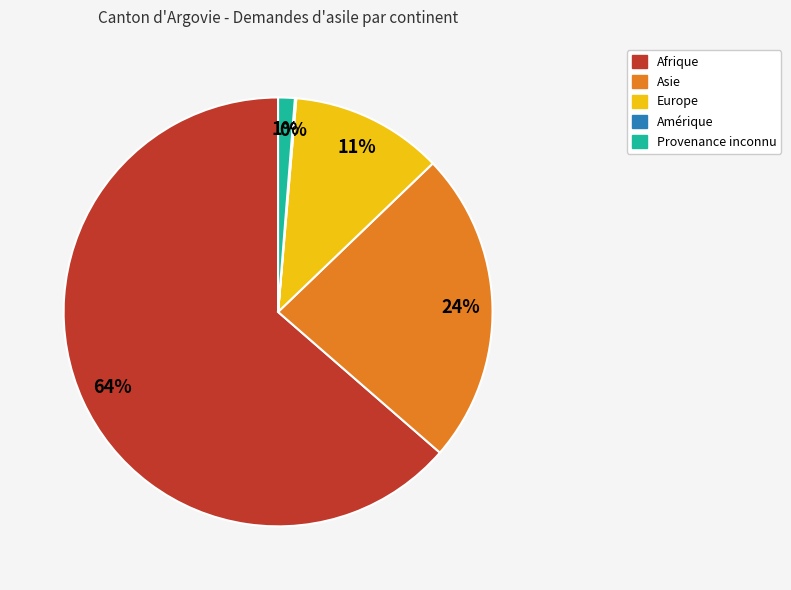

Is the sum of Afrique and Asie greater than half?

Yes